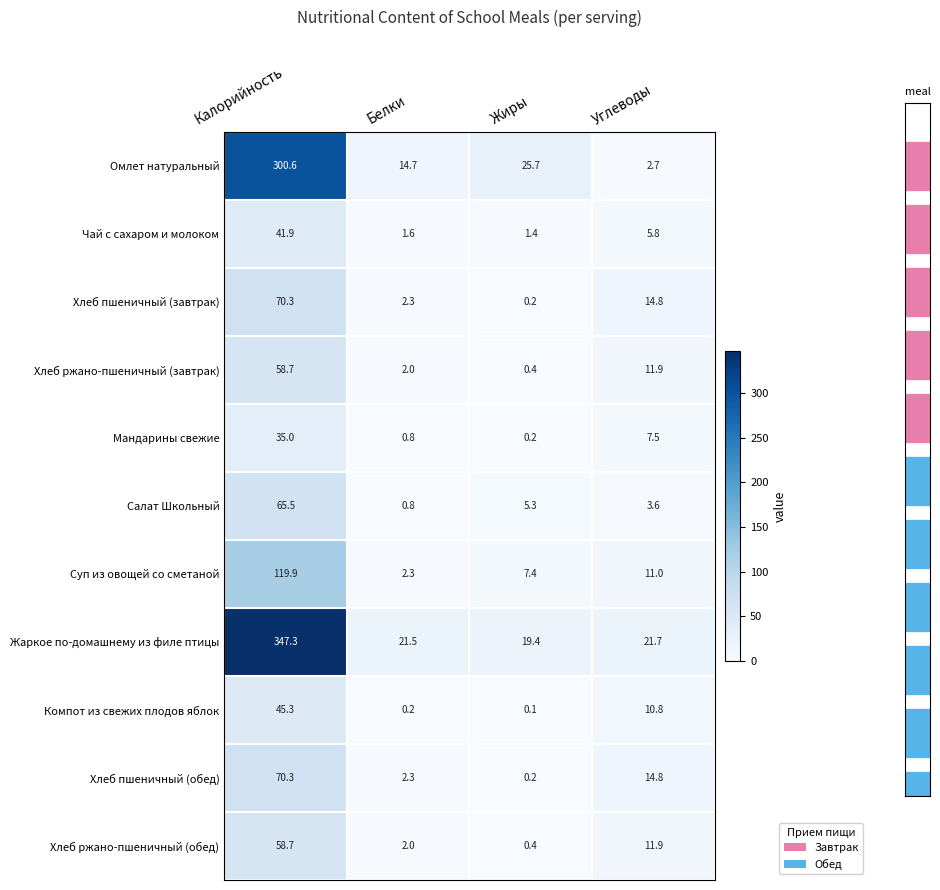

What is the average value of the Чай с сахаром и молоком series?

12.7